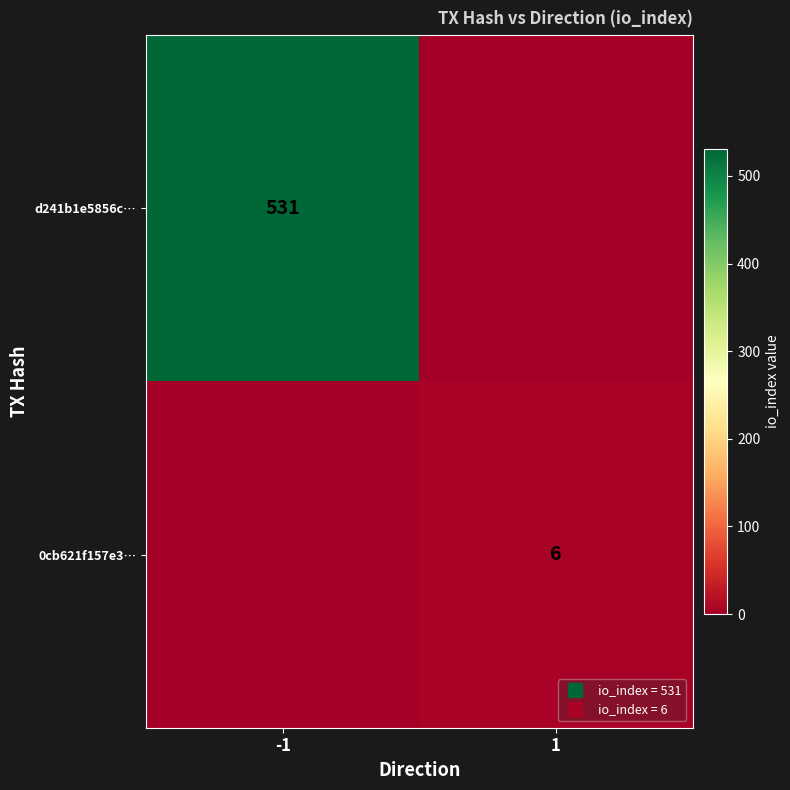

Is it true that 0cb621f157e3… equals 0 at -1?

True